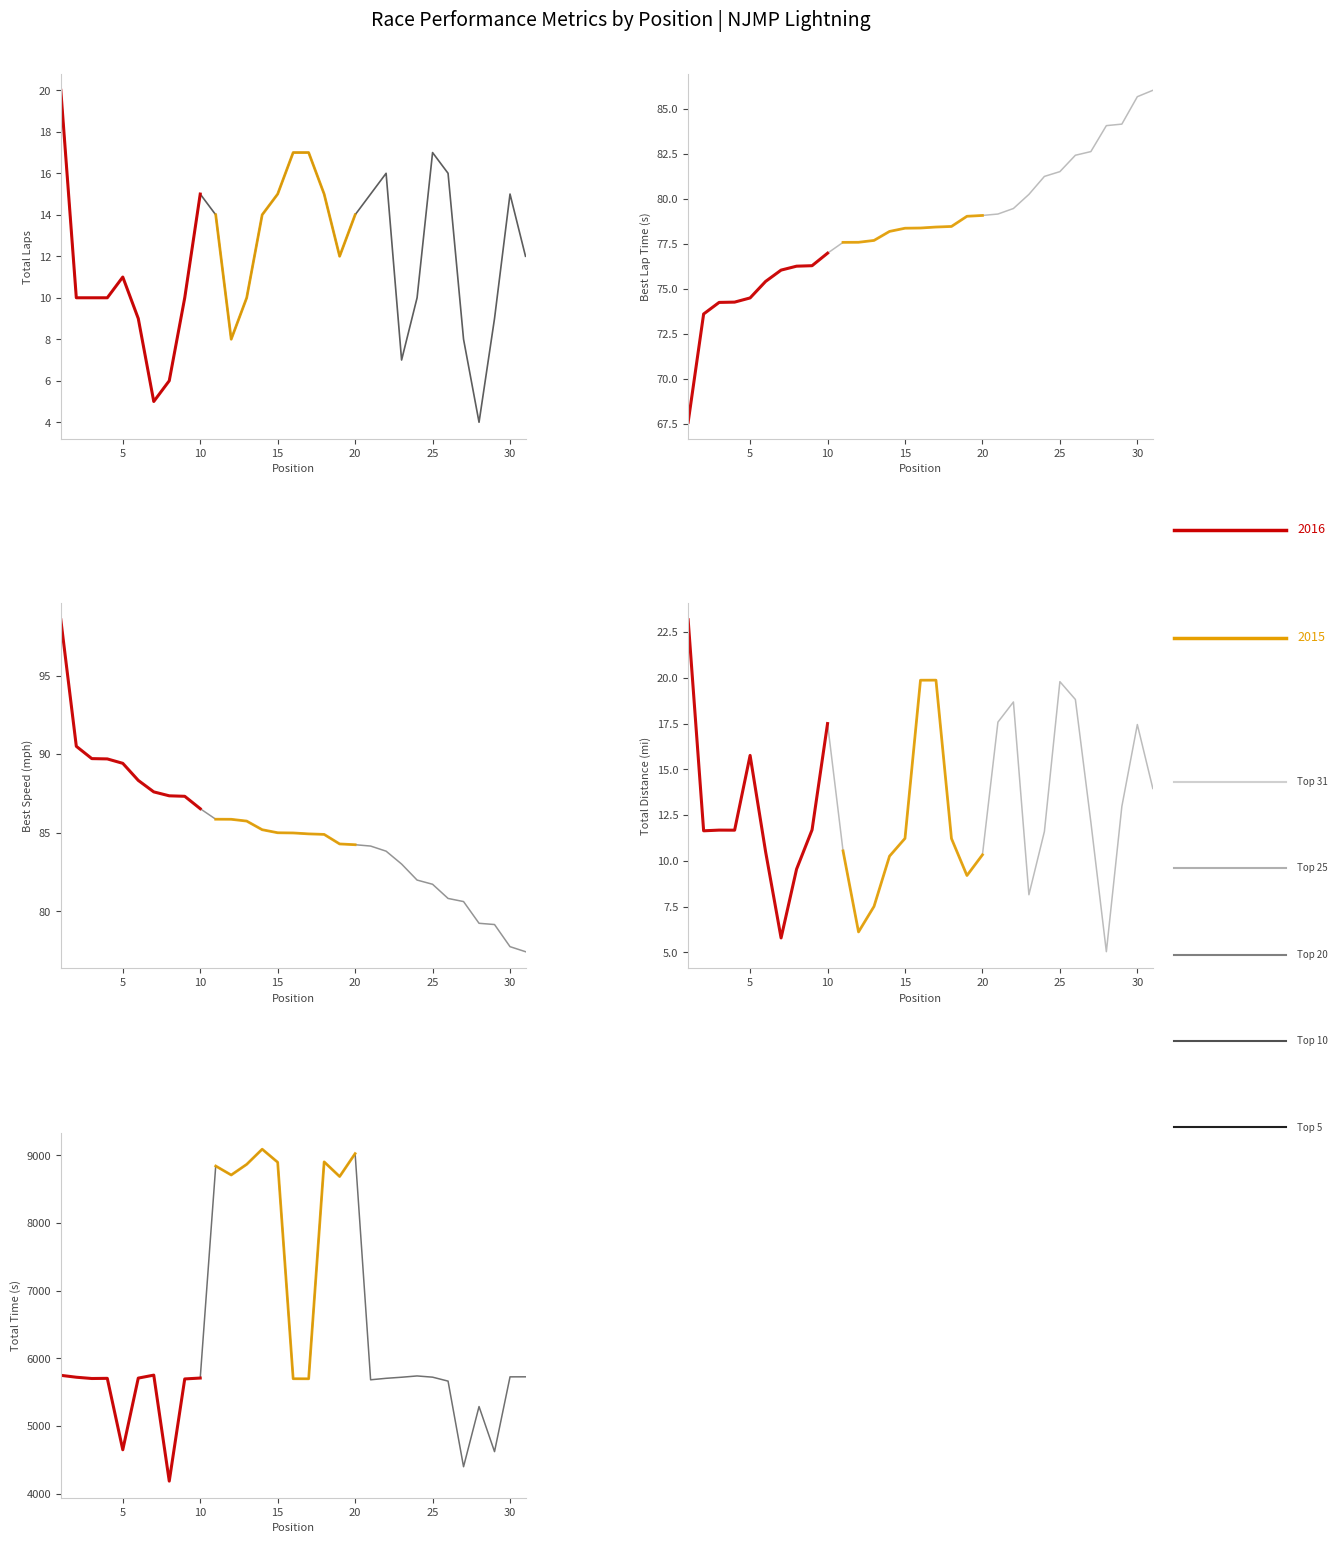

At which category is the sum across all series the highest?

14